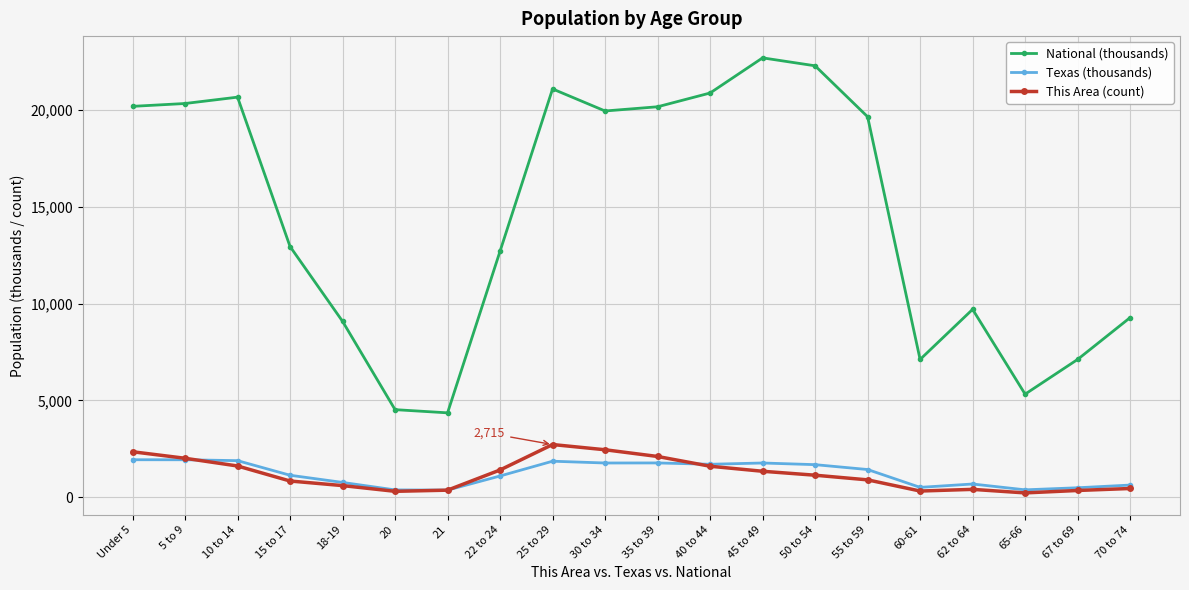

Which series has the largest range (max minus min)?

National (thousands)